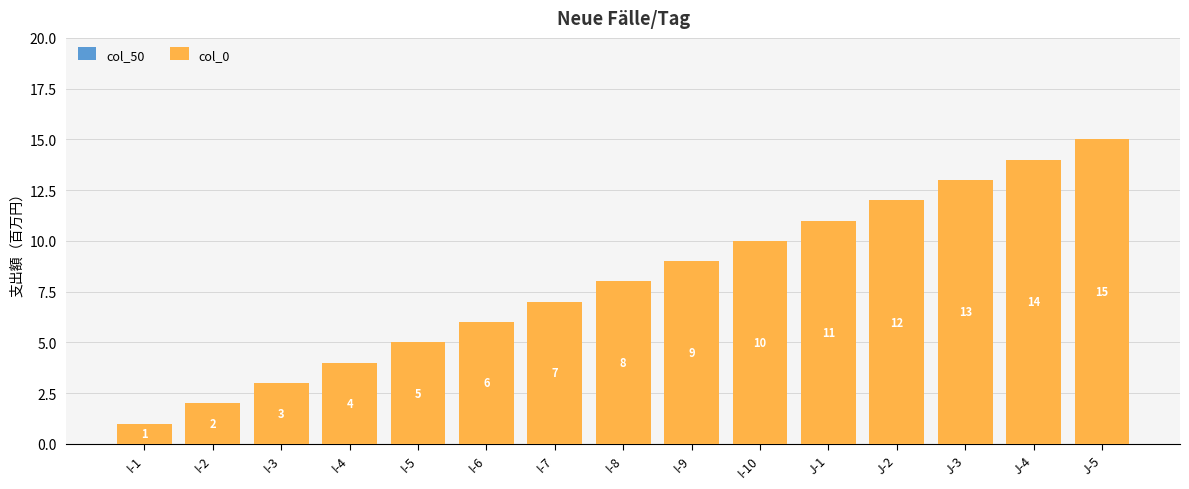

What is the ratio of the value at I-2 to the value at I-3?

0.7